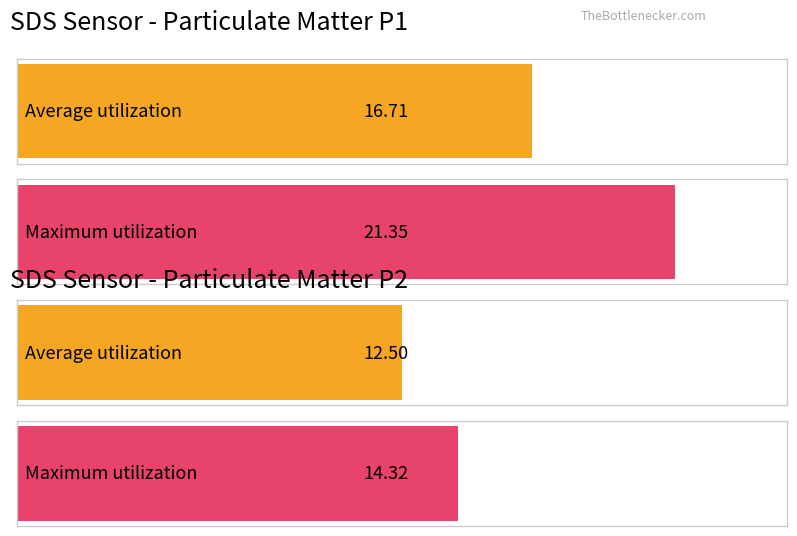

What are all the series names shown in the legend?

Average utilization, Maximum utilization